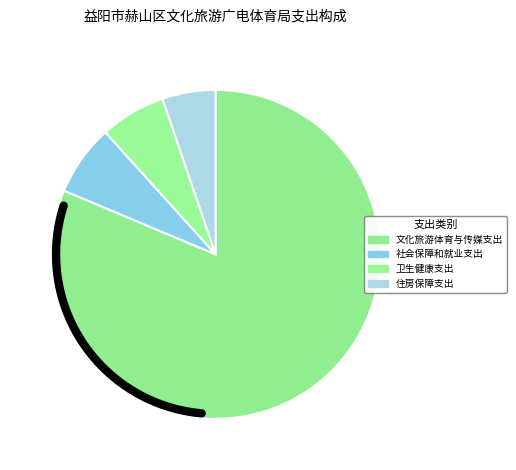

What percentage is the 文化旅游体育与传媒支出 slice, to the nearest percent?

81%